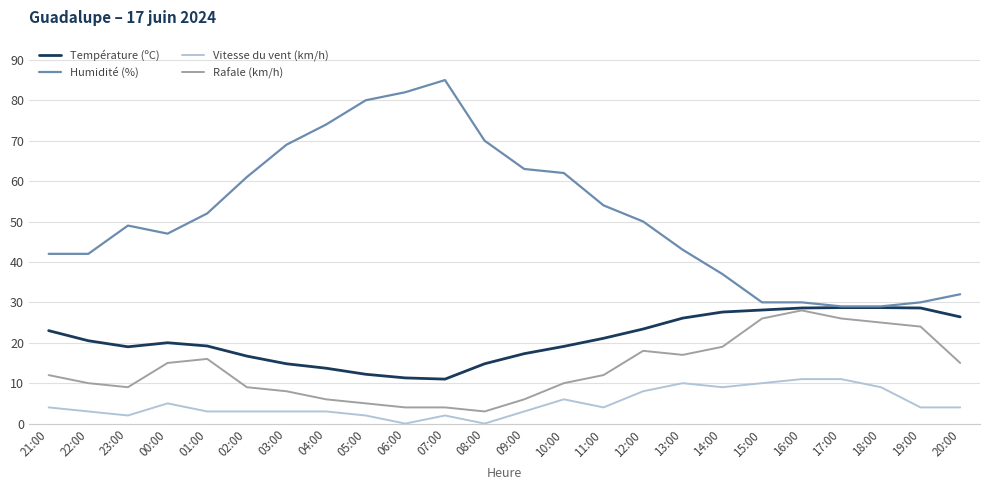

True or false: Température (ºC) and Vitesse du vent (km/h) intersect in this chart.

False